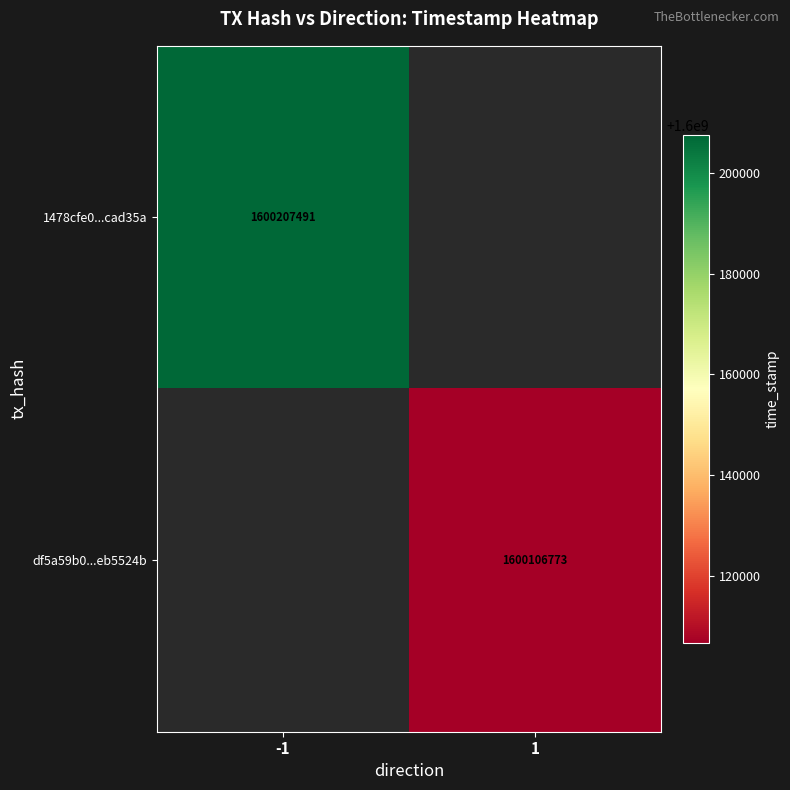

Is it true that df5a59b0...eb5524b equals 519987745 at 1?

False